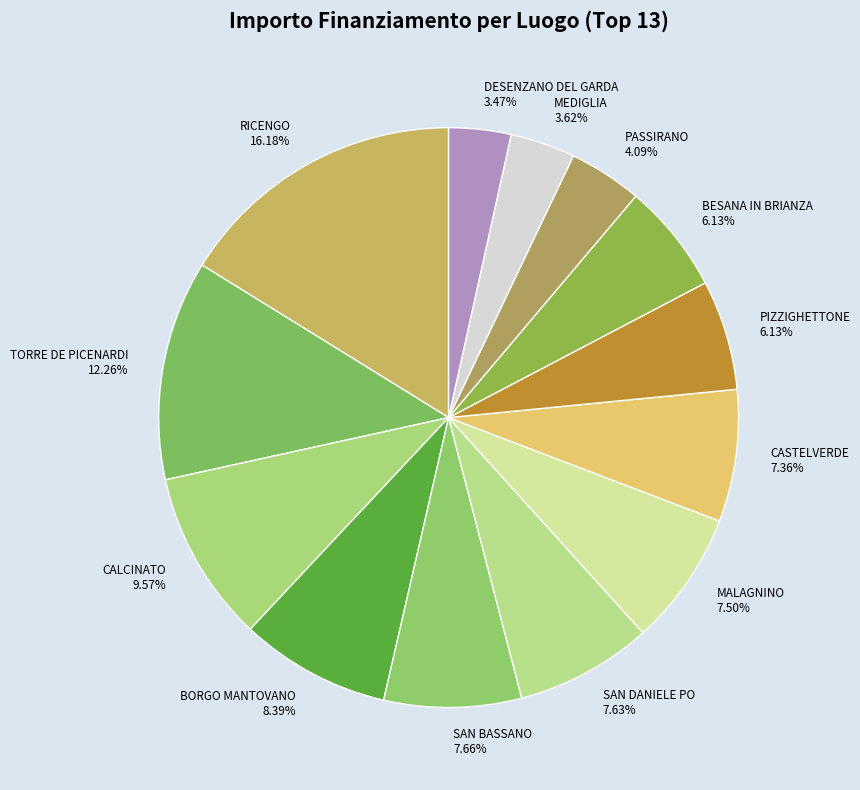

To the nearest percent, what is the average slice percentage?

8%